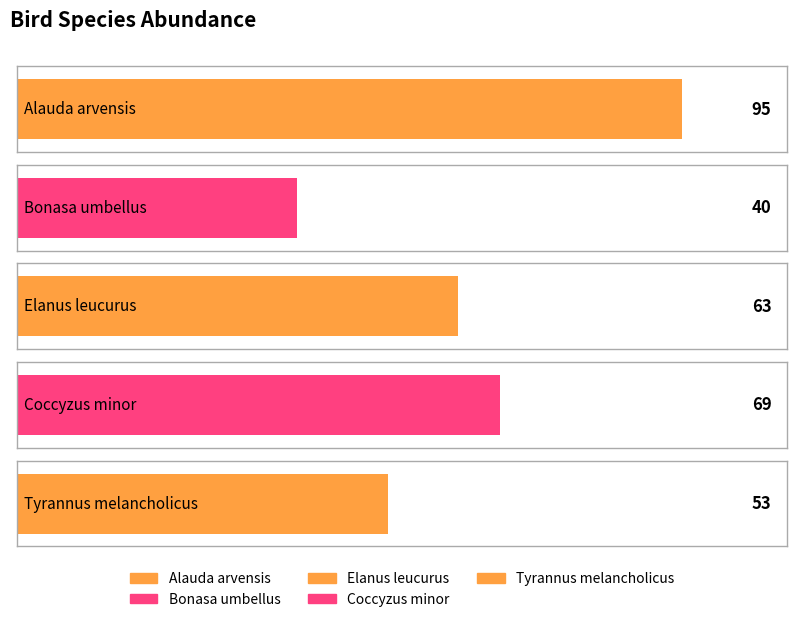

What is the smallest value displayed?

40